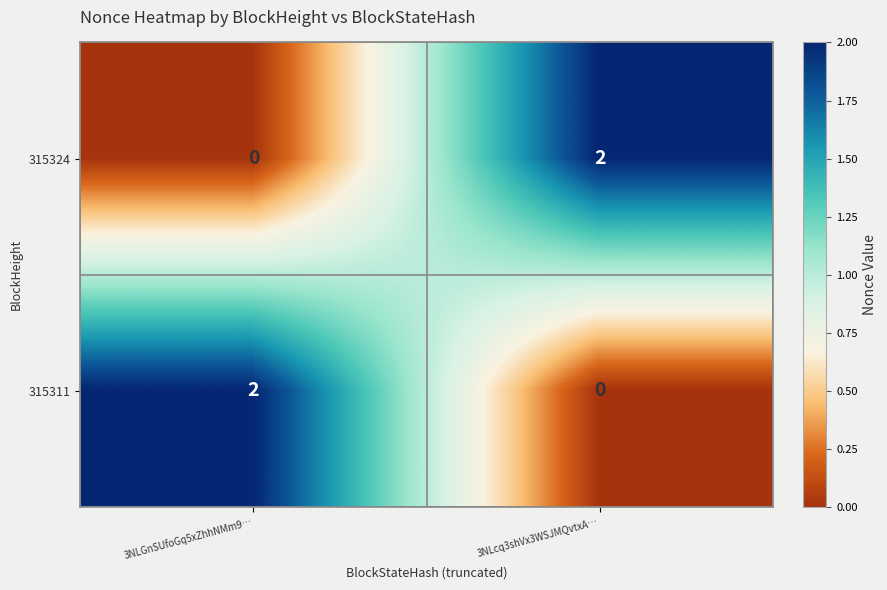

Reading right to left, what are all the values shown in this chart?

315324: 2	0
315311: 0	2